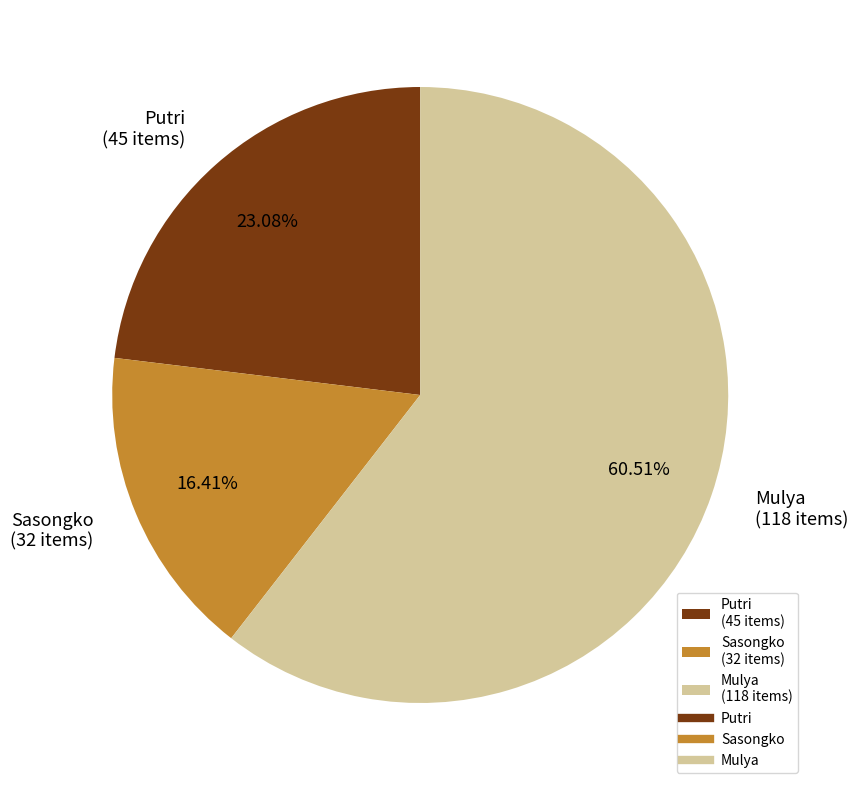

Which category has the smallest portion of the pie?

Sasongko